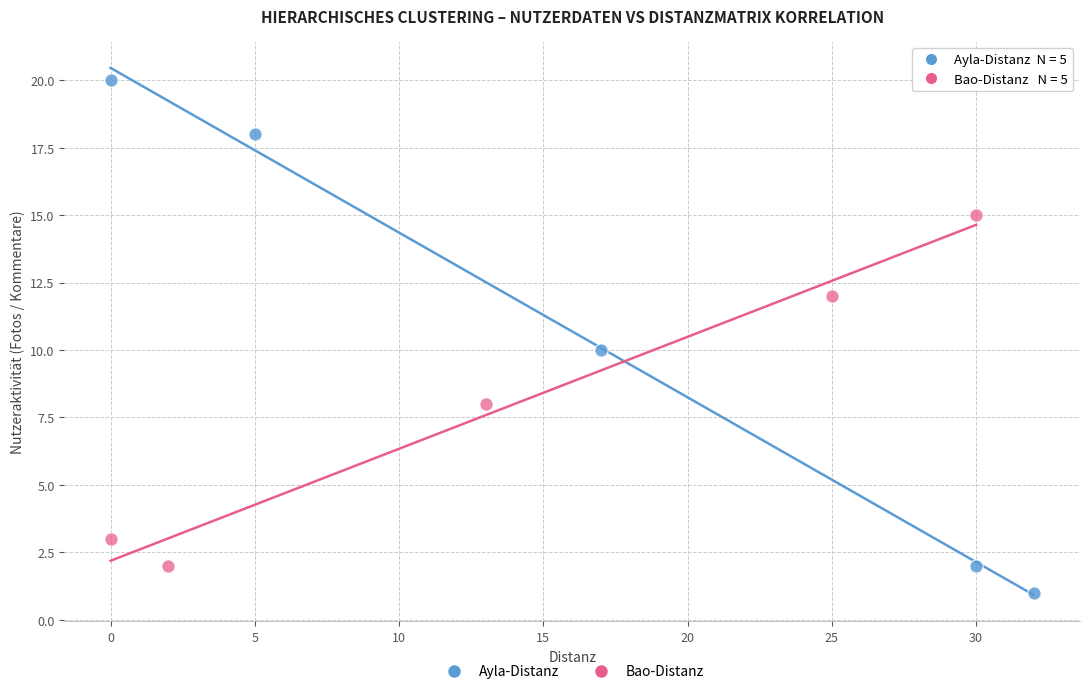

Which series contains the lowest Y value?

Ayla-Distanz